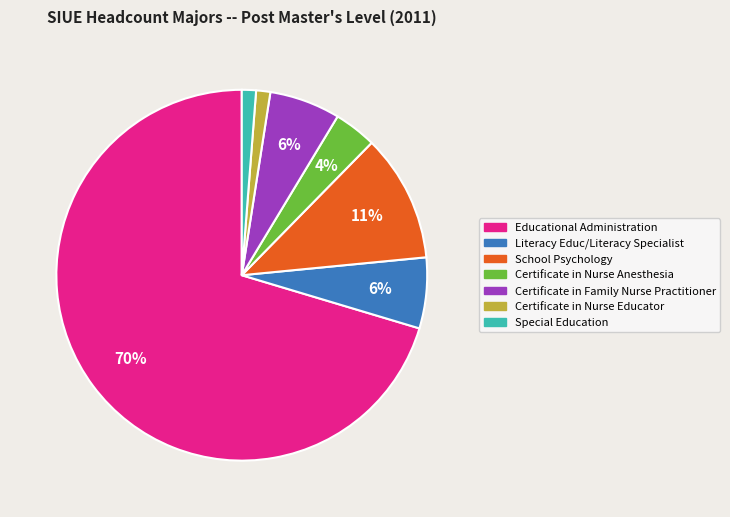

To the nearest percent, what is the difference between the Certificate in Nurse Educator and Literacy Educ/Literacy Specialist slice percentages?

5%